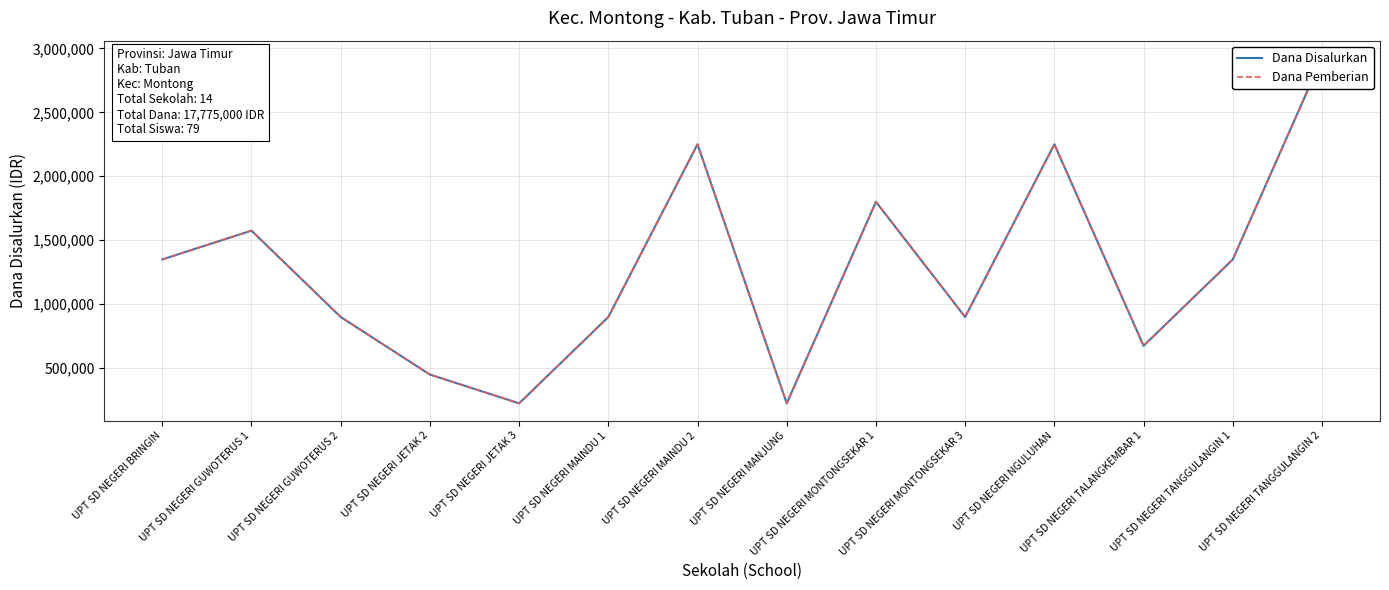

List the labels in order of Dana Pemberian value, largest first.

UPT SD NEGERI TANGGULANGIN 2, UPT SD NEGERI MAINDU 2, UPT SD NEGERI NGULUHAN, UPT SD NEGERI MONTONGSEKAR 1, UPT SD NEGERI GUWOTERUS 1, UPT SD NEGERI BRINGIN, UPT SD NEGERI TANGGULANGIN 1, UPT SD NEGERI GUWOTERUS 2, UPT SD NEGERI MAINDU 1, UPT SD NEGERI MONTONGSEKAR 3, UPT SD NEGERI TALANGKEMBAR 1, UPT SD NEGERI JETAK 2, UPT SD NEGERI JETAK 3, UPT SD NEGERI MANJUNG